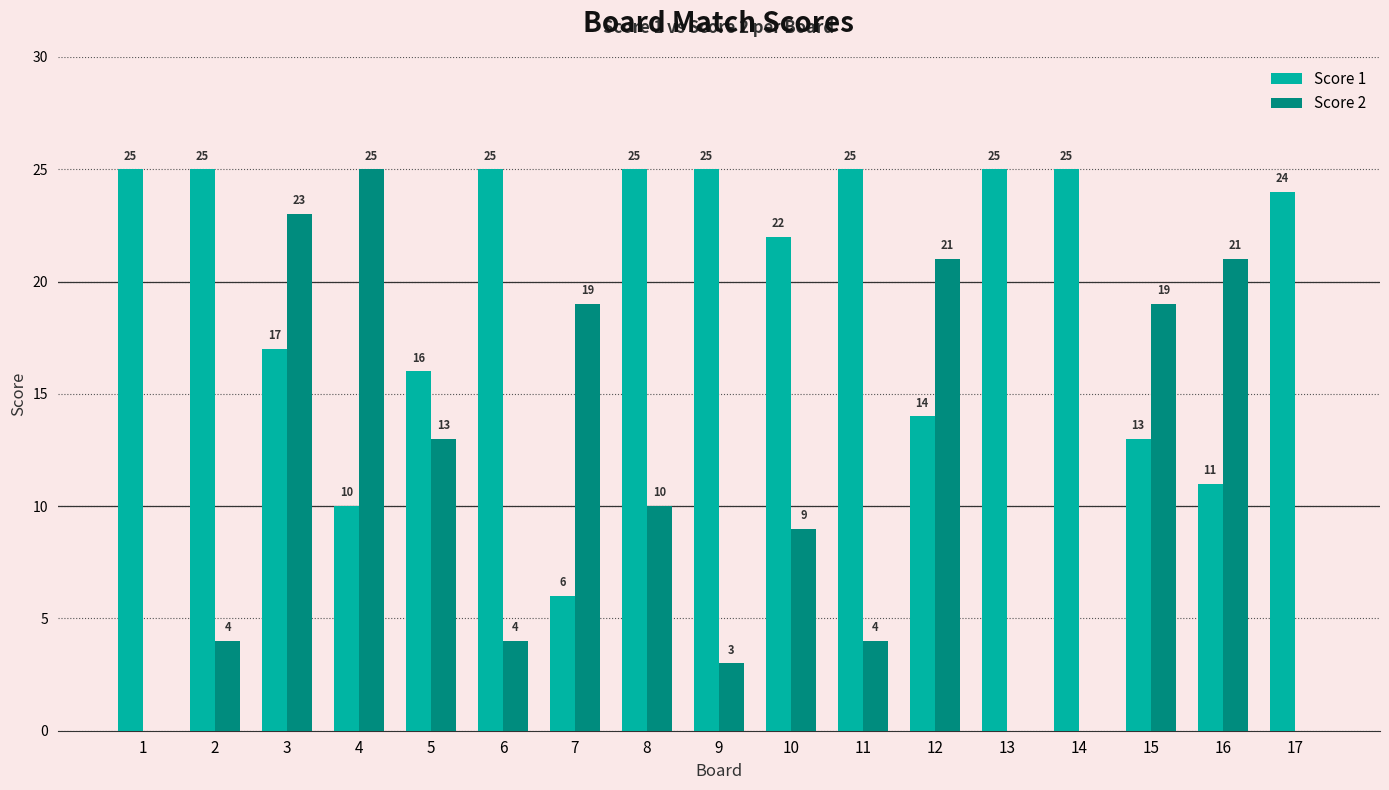

The Score 2 series shows 2 at 11. True or false?

False